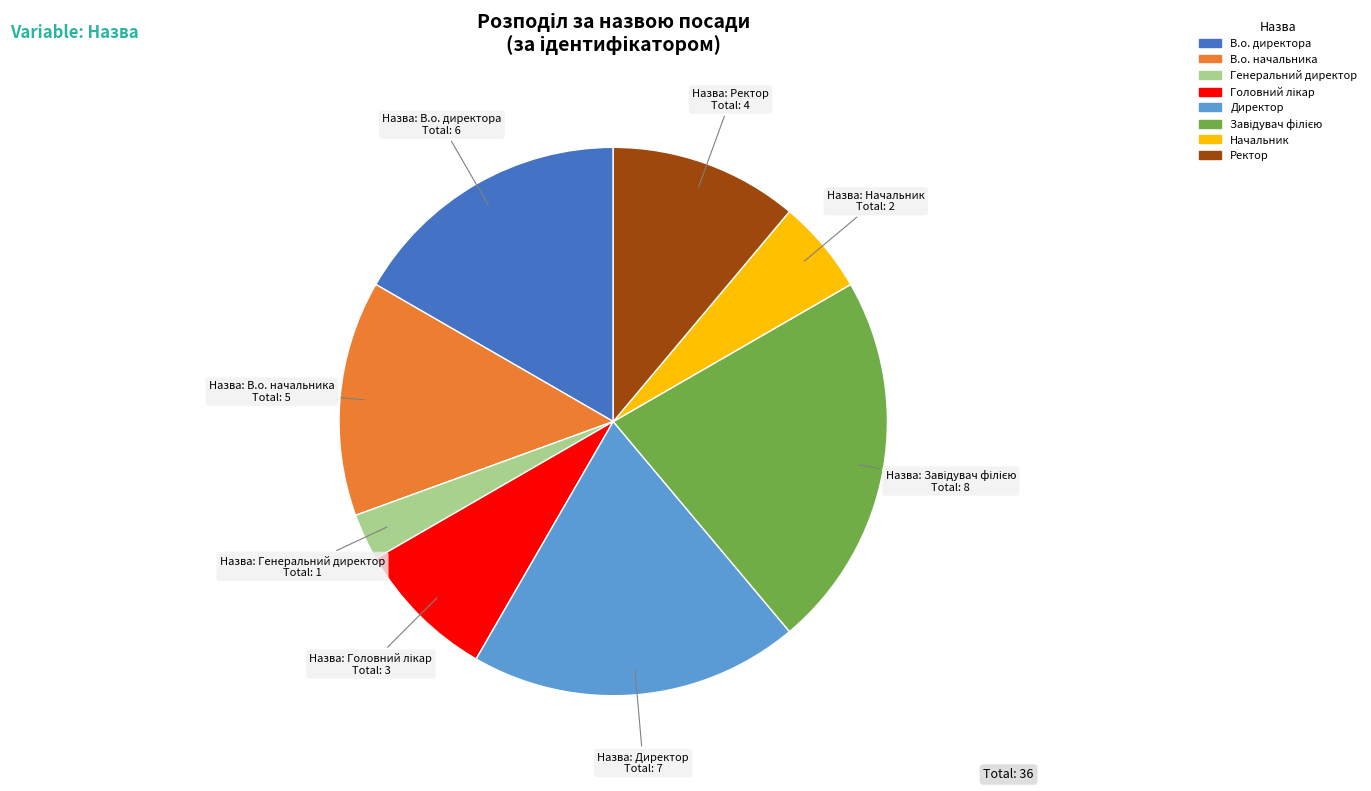

Is there a majority slice in this chart?

No